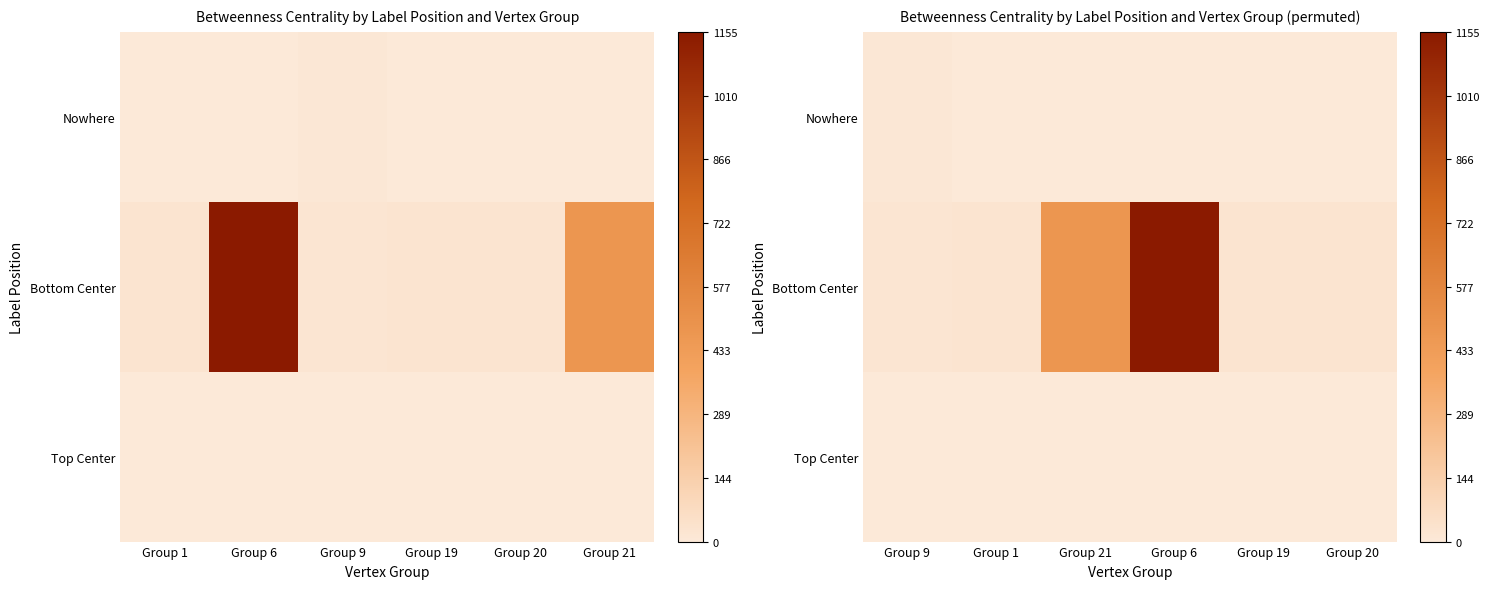

How many data points does each series have?

6